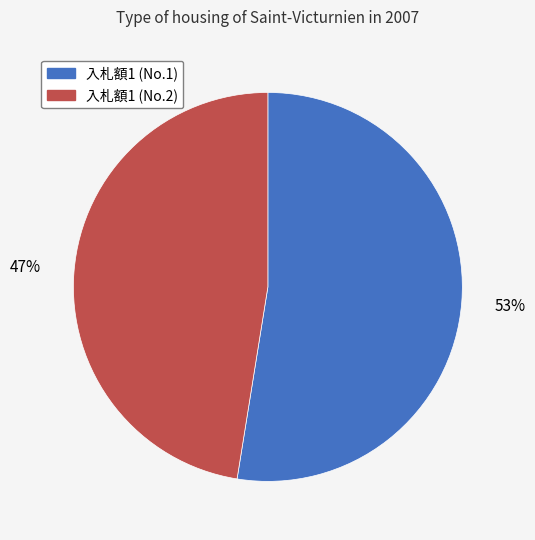

Is there any slice that represents more than half of the pie?

Yes